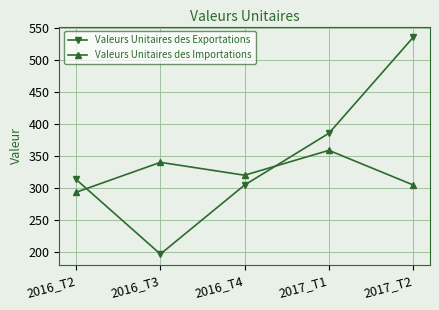

How many data points in Valeurs Unitaires des Exportations are less than 312?

2